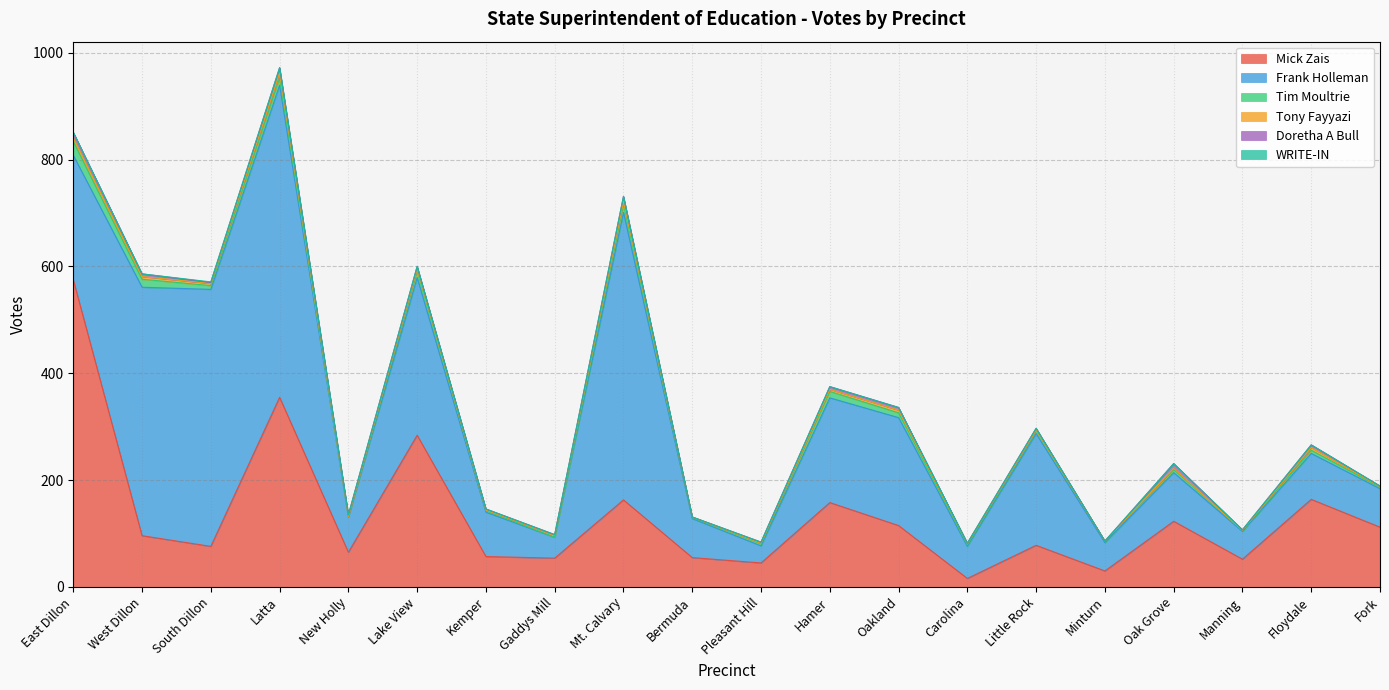

What are all the series names shown in the legend?

Mick Zais, Frank Holleman, Tim Moultrie, Tony Fayyazi, Doretha A Bull, WRITE-IN